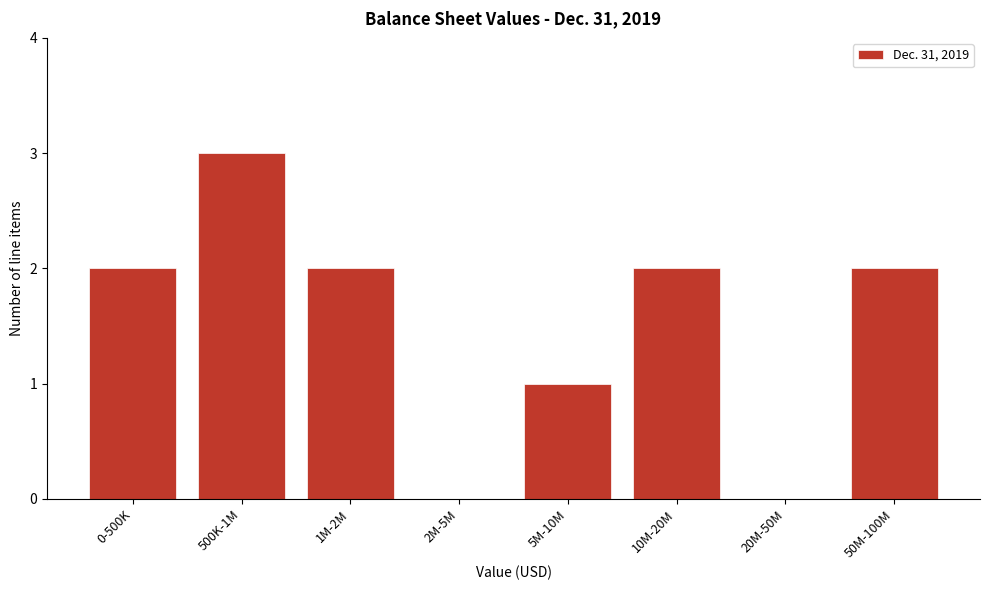

Reading right to left, list all the values displayed in this chart.

50M-100M=2	20M-50M=0	10M-20M=2	5M-10M=1	2M-5M=0	1M-2M=2	500K-1M=3	0-500K=2